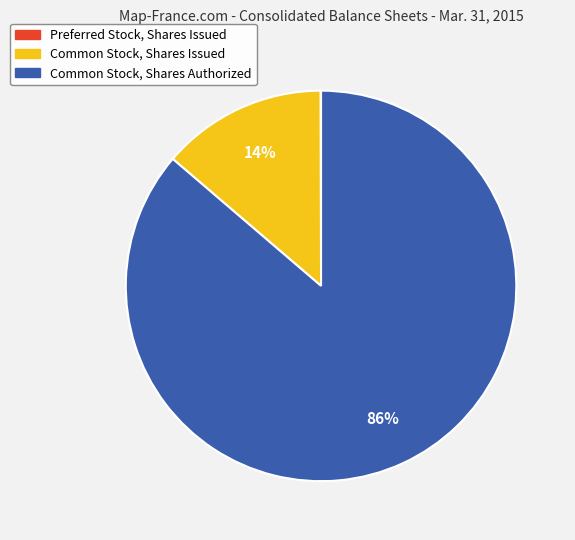

The Common Stock, Shares Issued slice represents 24% of the pie. True or false?

False